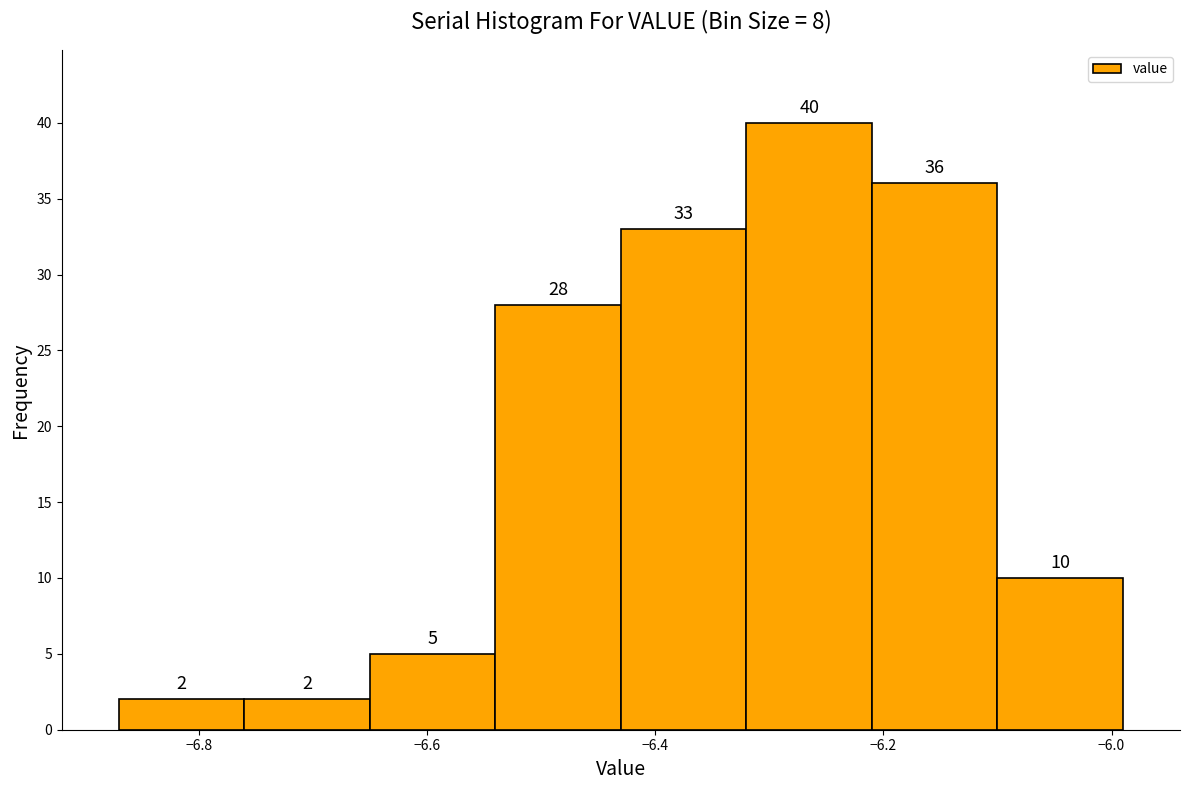

Reading left to right, list every bar in this chart as the range it spans on the x-axis followed by its height. The bar edges are not printed on the chart, so give them approximately, as read against the axis.

-6.87 to -6.76: 2
-6.76 to -6.65: 2
-6.65 to -6.54: 5
-6.54 to -6.43: 28
-6.43 to -6.32: 33
-6.32 to -6.21: 40
-6.21 to -6.10: 36
-6.10 to -5.99: 10